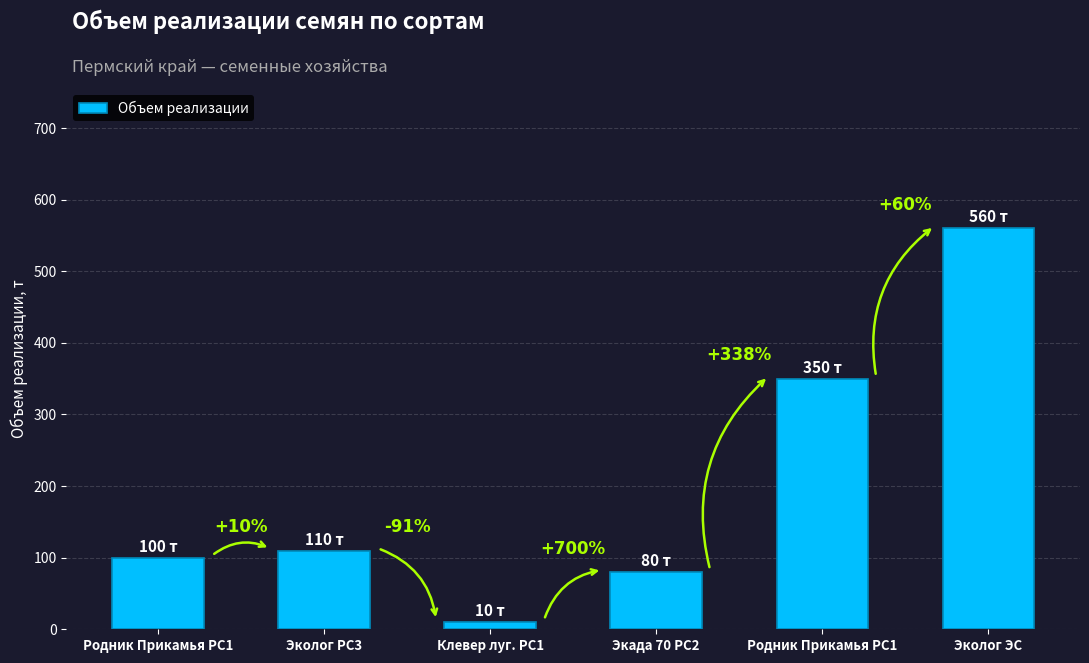

List the labels in order of value, largest first.

Эколог ЭС, Родник Прикамья РС1, Эколог РС3, Родник Прикамья РС1, Экада 70 РС2, Клевер луг. РС1